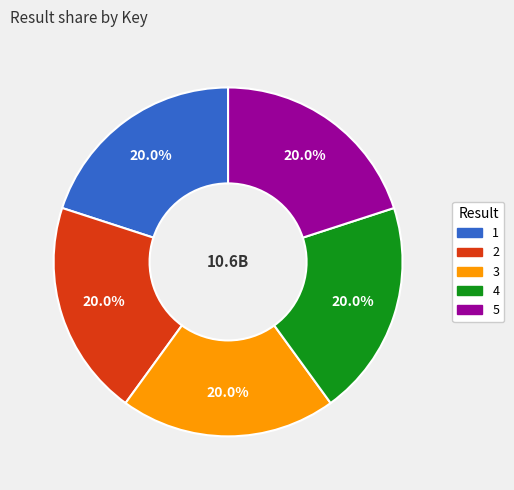

How many segments does this pie chart have?

5